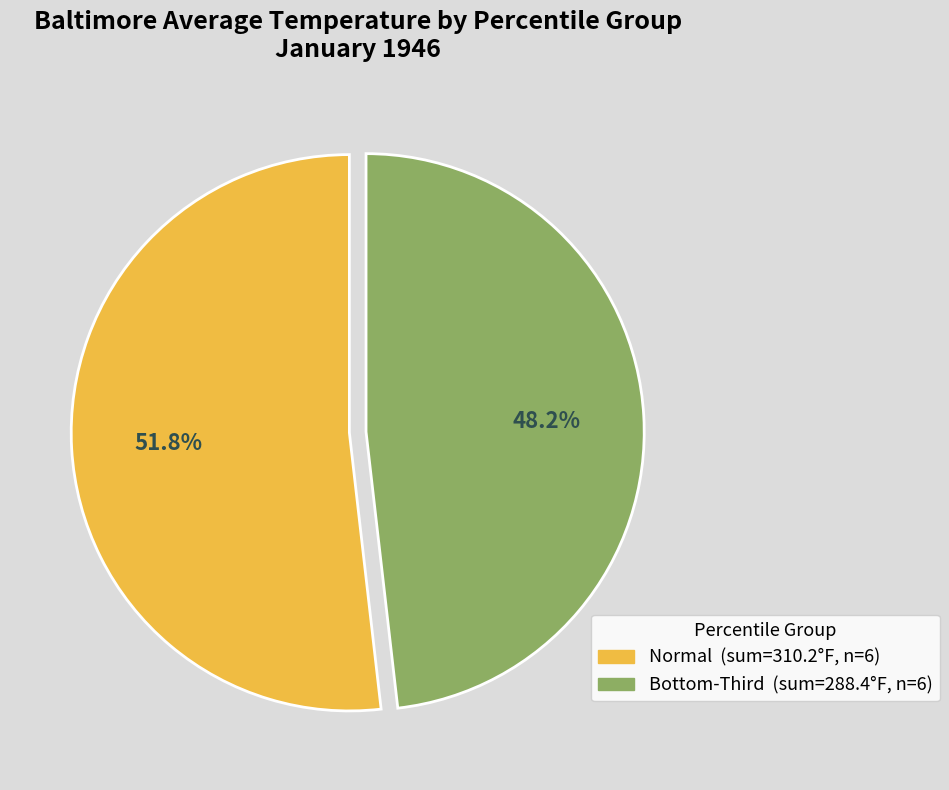

Does any single category account for the majority?

Yes